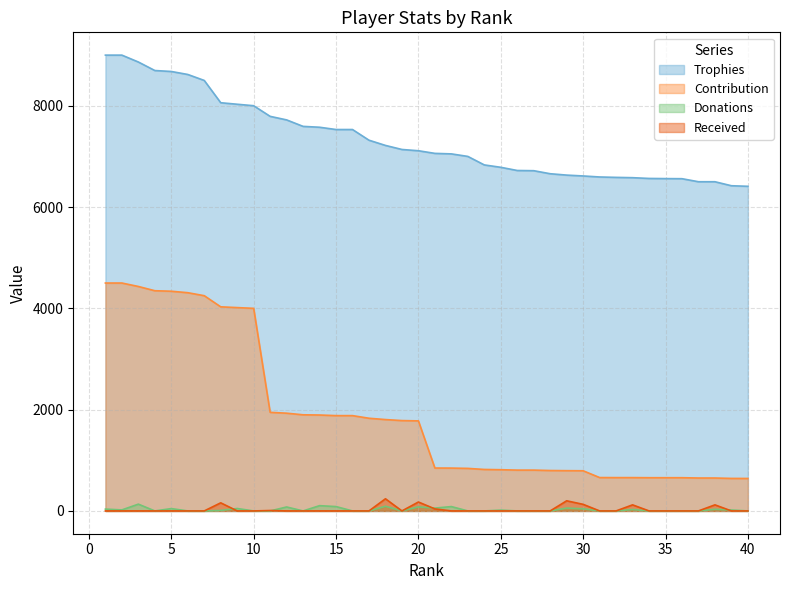

Where does the Trophies series first go above 7112?

1